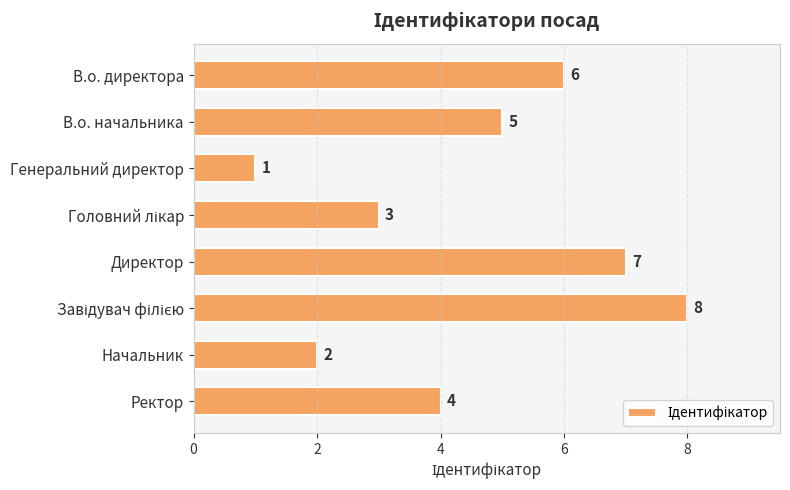

Are the bars horizontal?

Yes